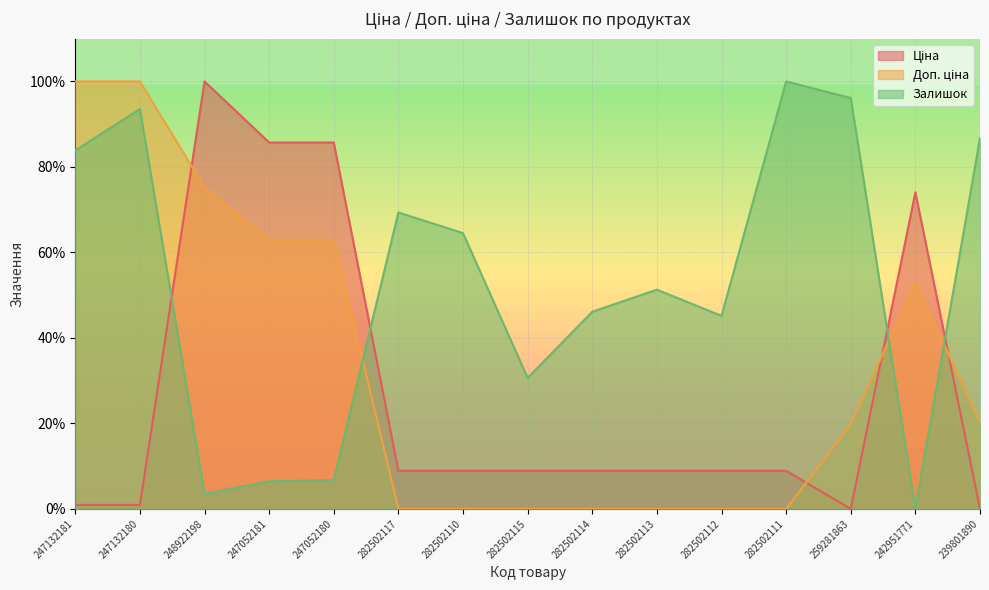

The Залишок series shows 10.8 at 282502113. True or false?

False